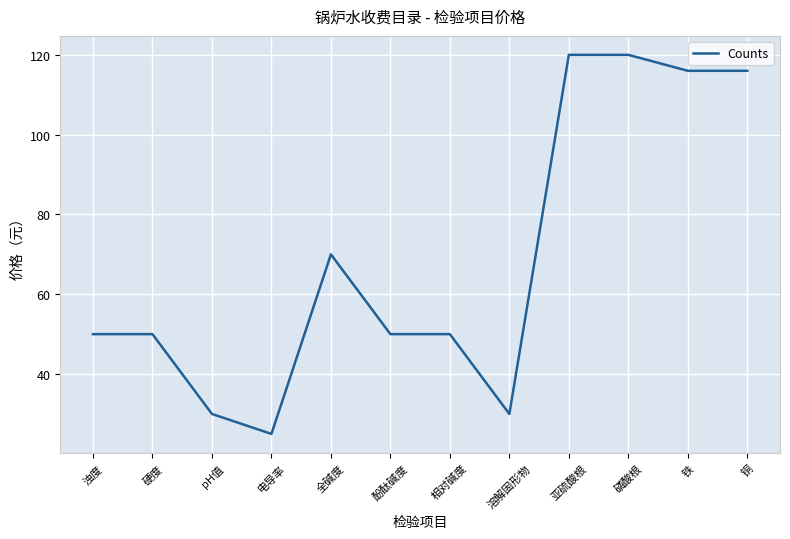

At which label is the value closest to 72?

全碱度